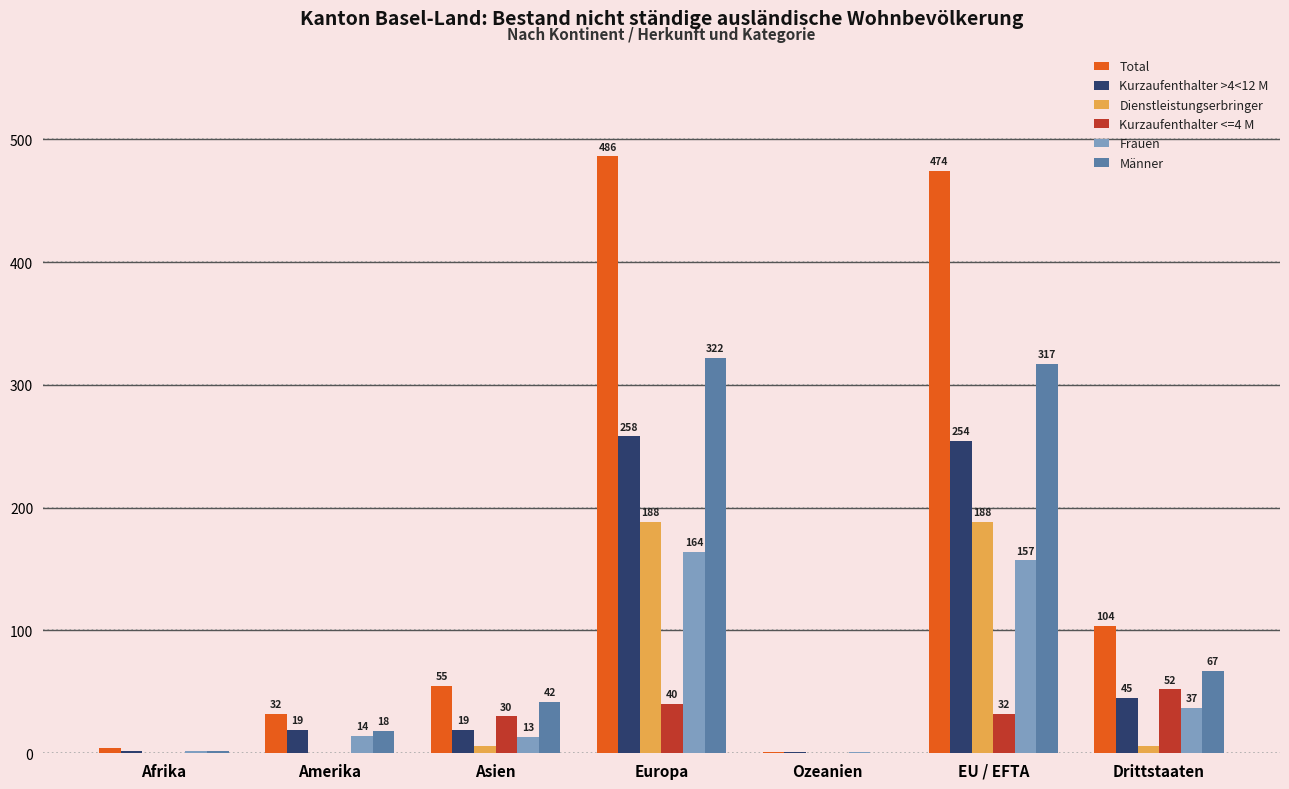

Count the number of categories in the chart.

7